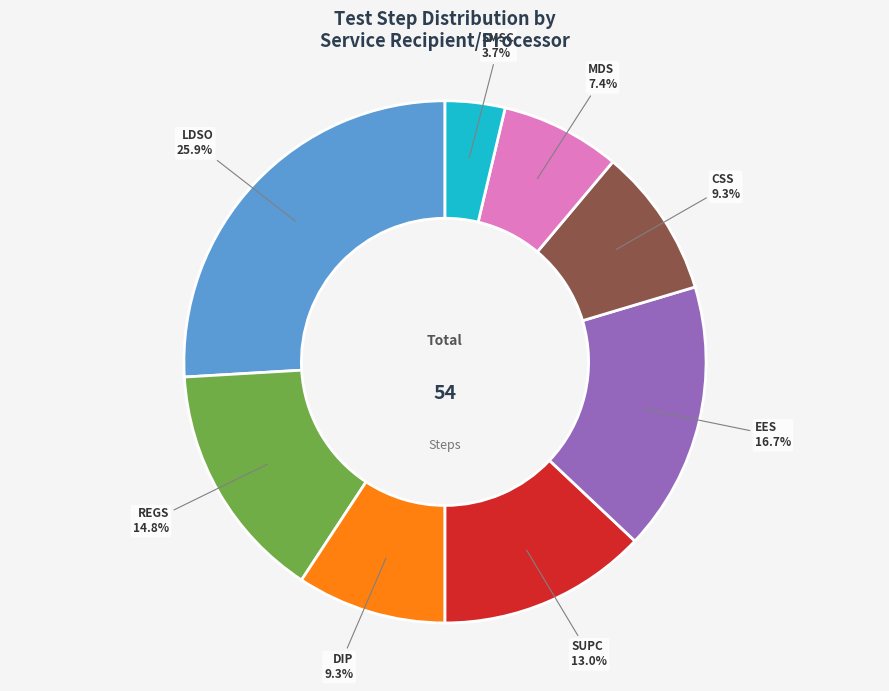

Count the number of slices in the pie.

8